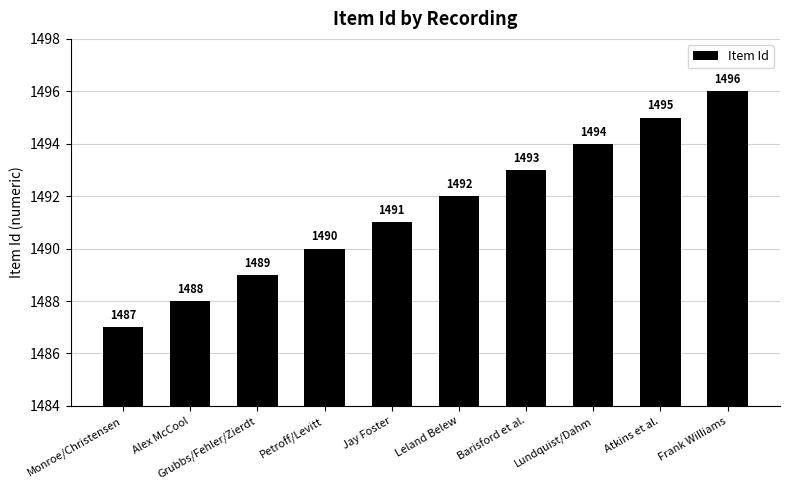

How many categories are shown in the chart?

10